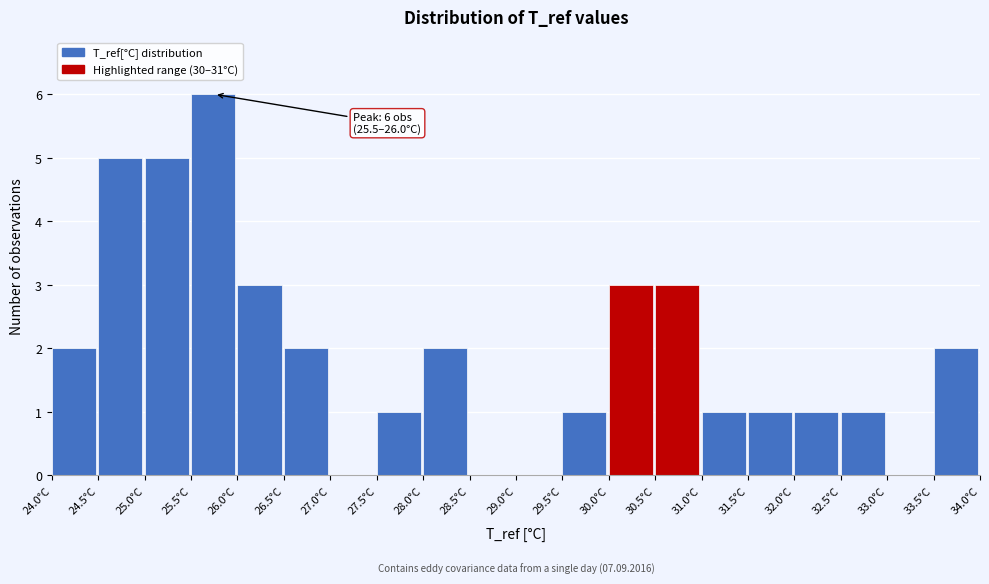

Which range on the x-axis has the tallest bar?

25.5 to 26.0